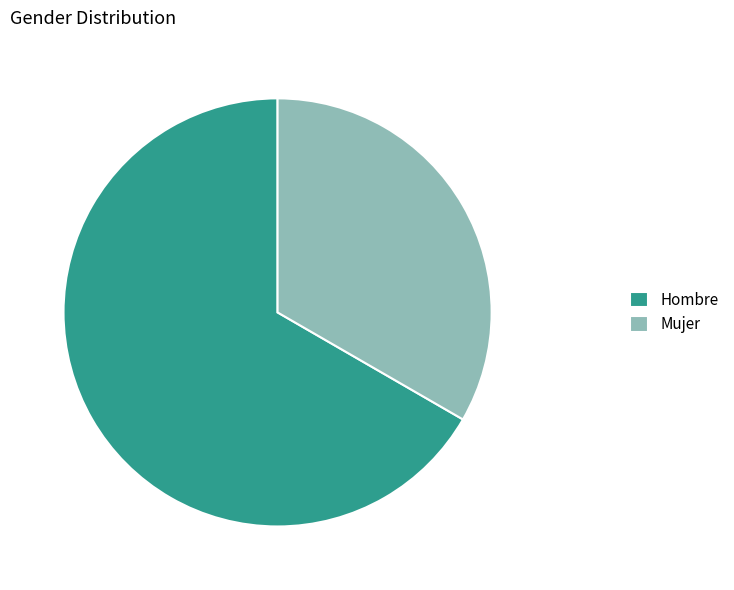

Is the sum of Mujer and Hombre greater than half?

Yes